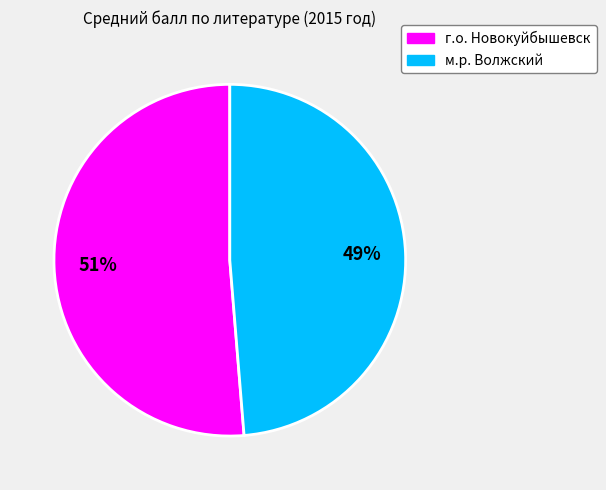

Is it true that м.р. Волжский is 49% of the pie?

True